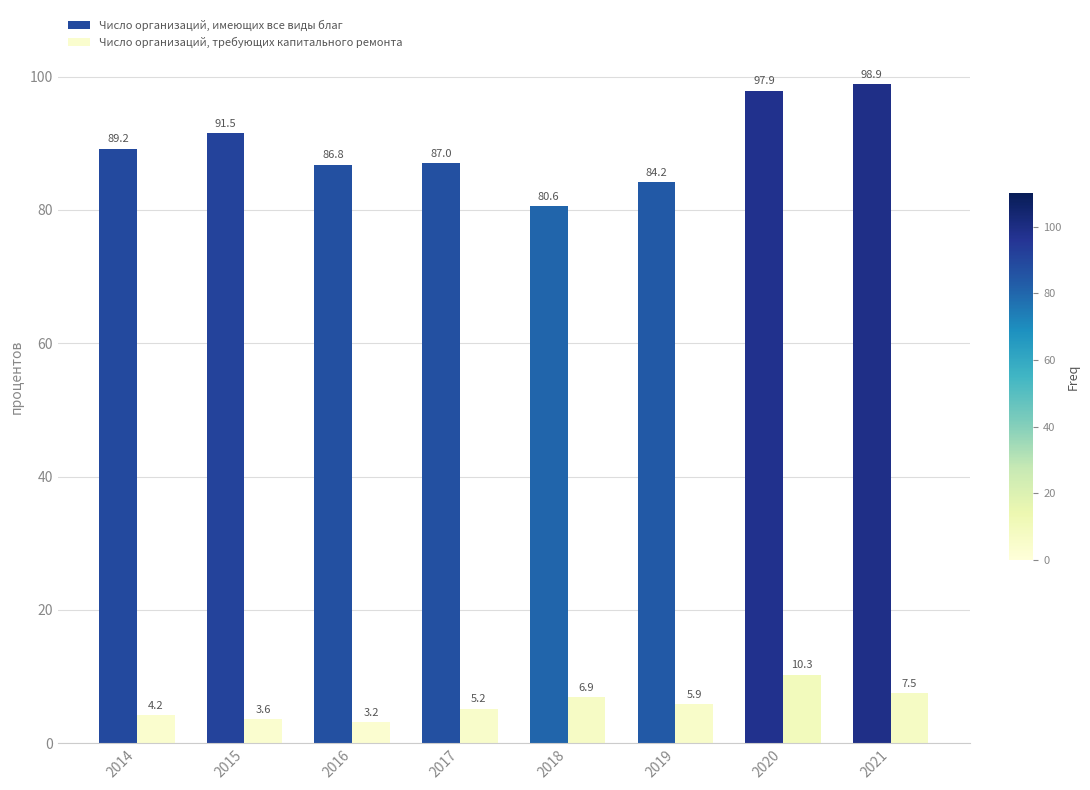

True or false: Число организаций, требующих капитального ремонта has a value of 3.6 at 2015.

True